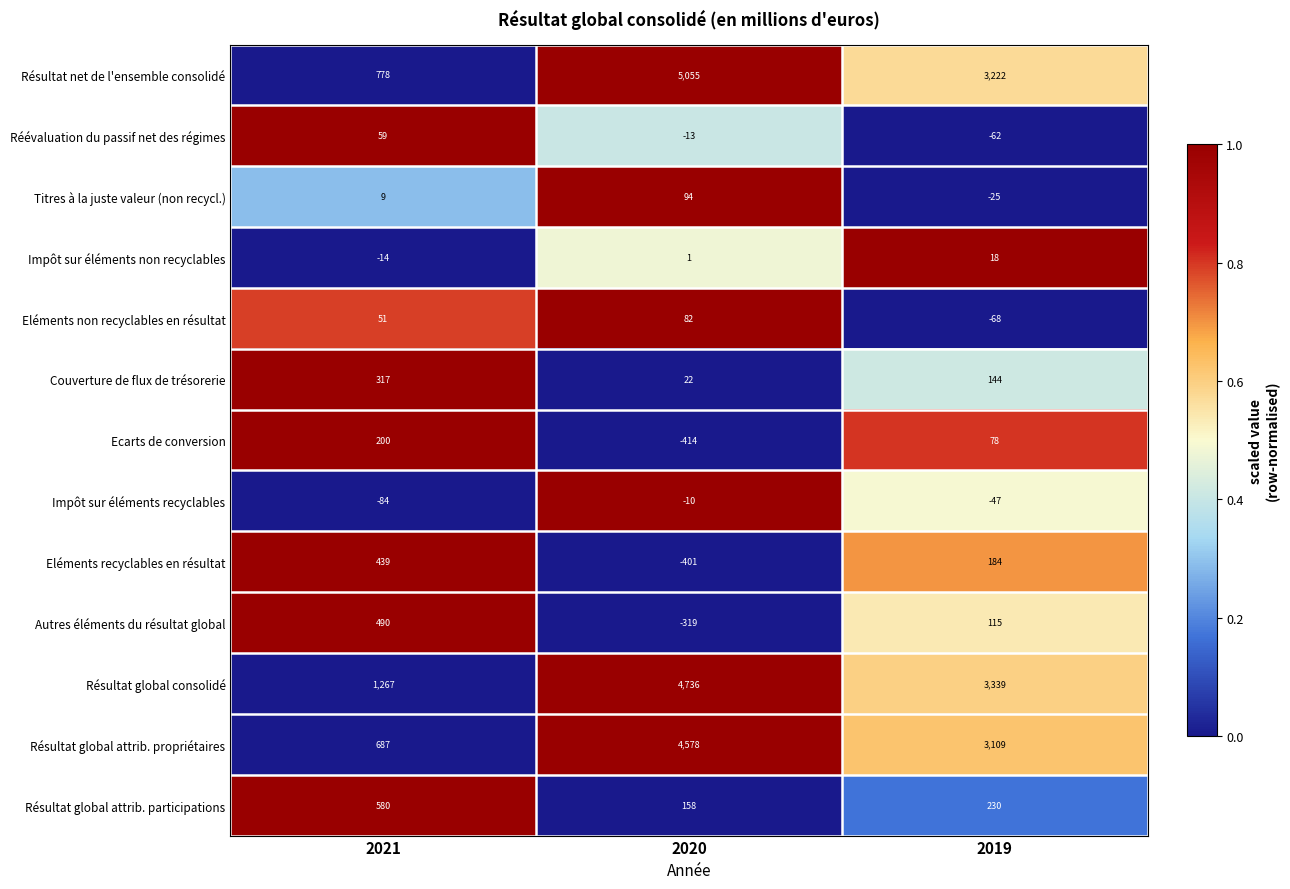

At how many categories does at least one series exceed 0?

3